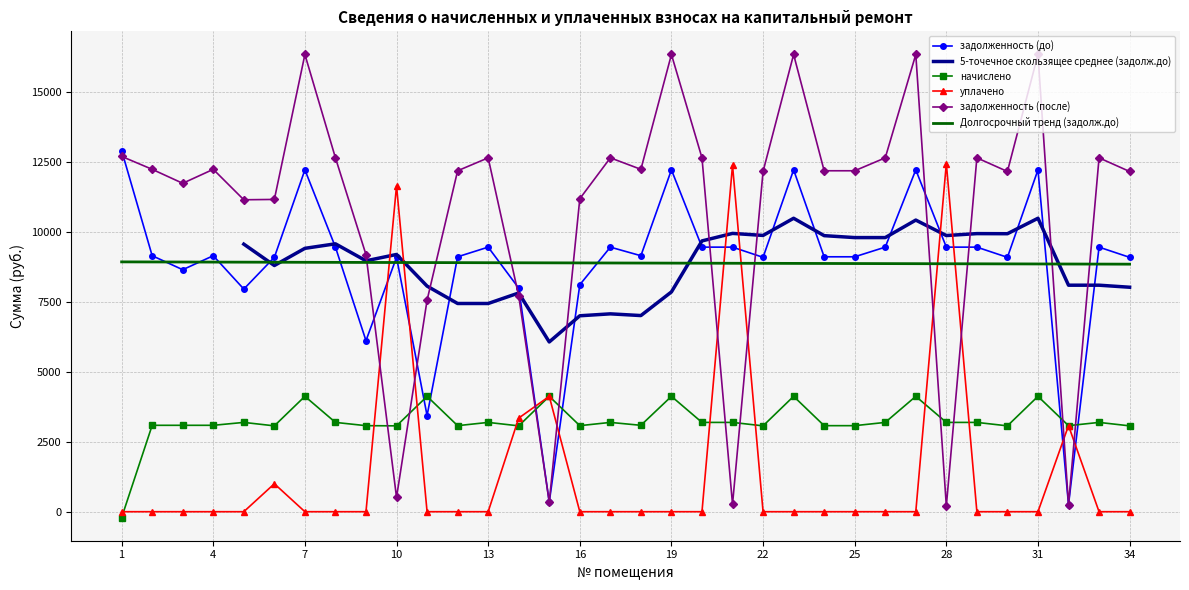

Between 12 and 19, which series saw the biggest shift?

задолженность (после)